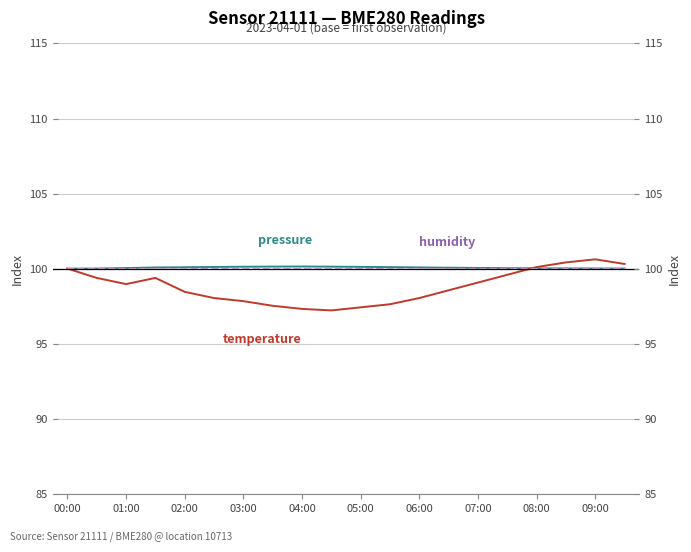

True or false: humidity and pressure cross at least once.

False